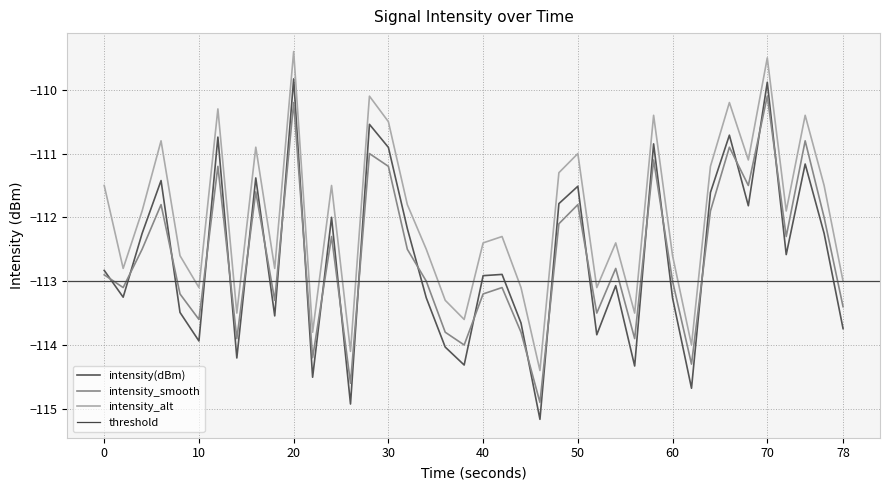

What value does the intensity_smooth series have at 50?

-111.8